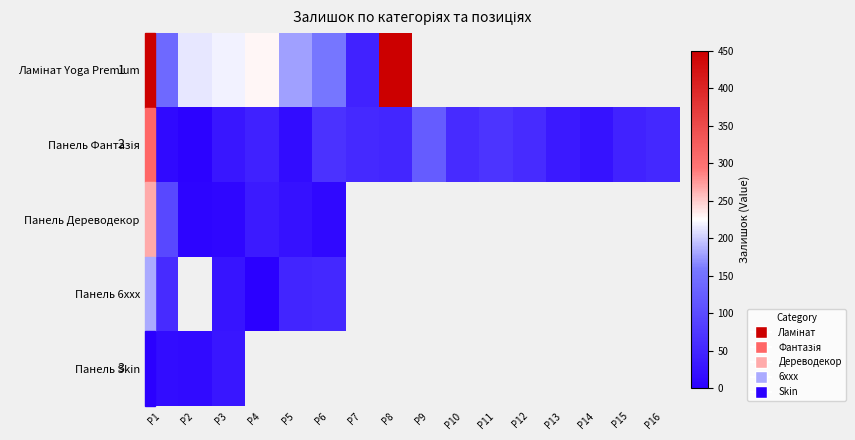

At which category is the sum across all series the highest?

P1